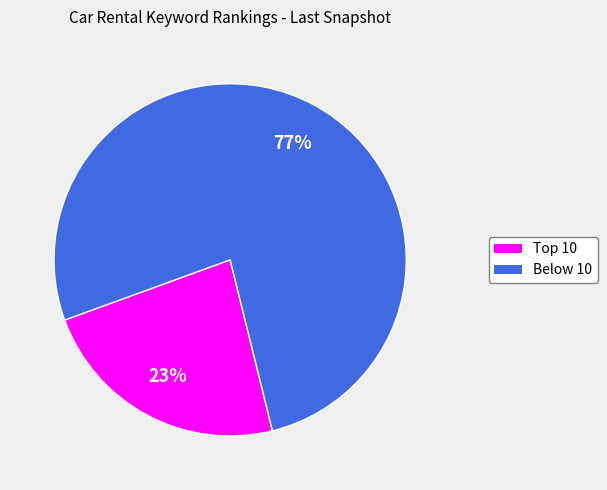

Is there any slice that represents more than half of the pie?

Yes